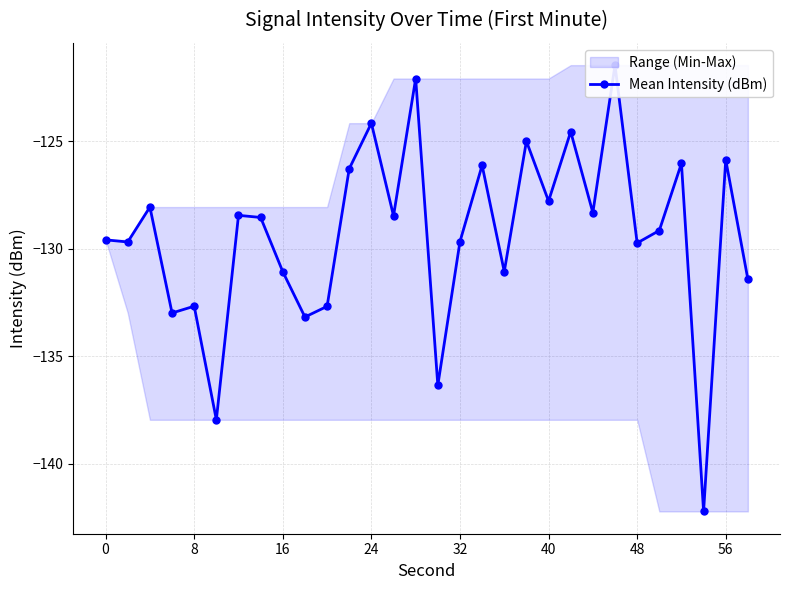

How many interior local valleys (lower than both neighbors) does the data have?

11